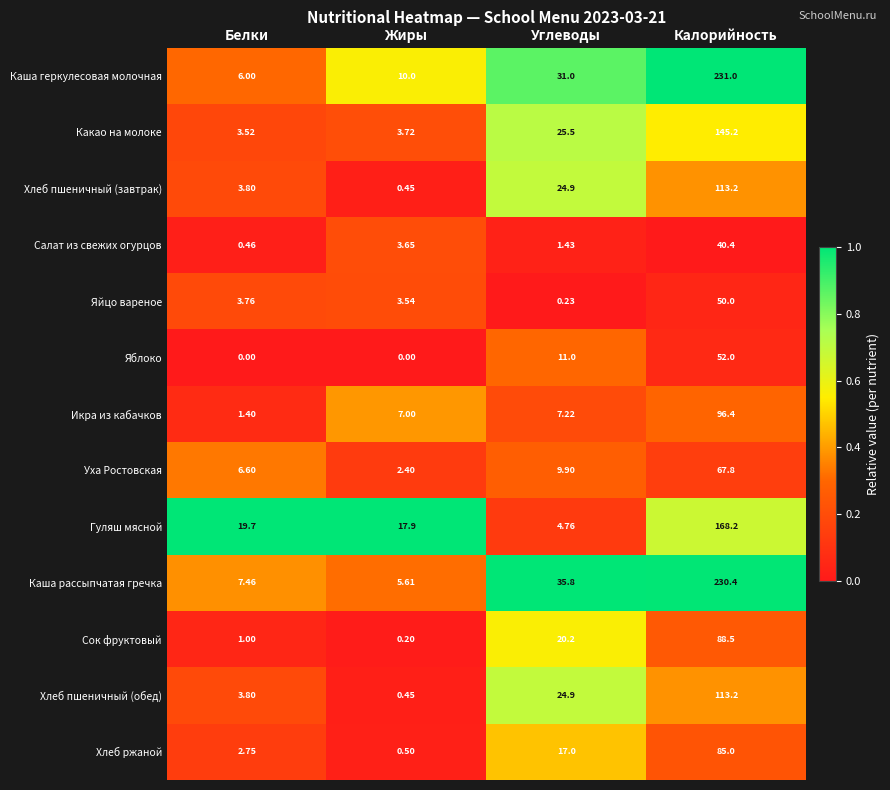

At which label does Хлеб пшеничный (обед) reach its minimum?

Жиры